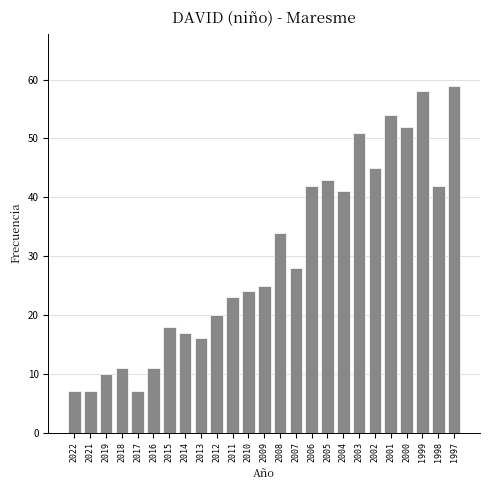

Reading right to left, what are all the values shown in this chart?

59	42	58	52	54	45	51	41	43	42	28	34	25	24	23	20	16	17	18	11	7	11	10	7	7